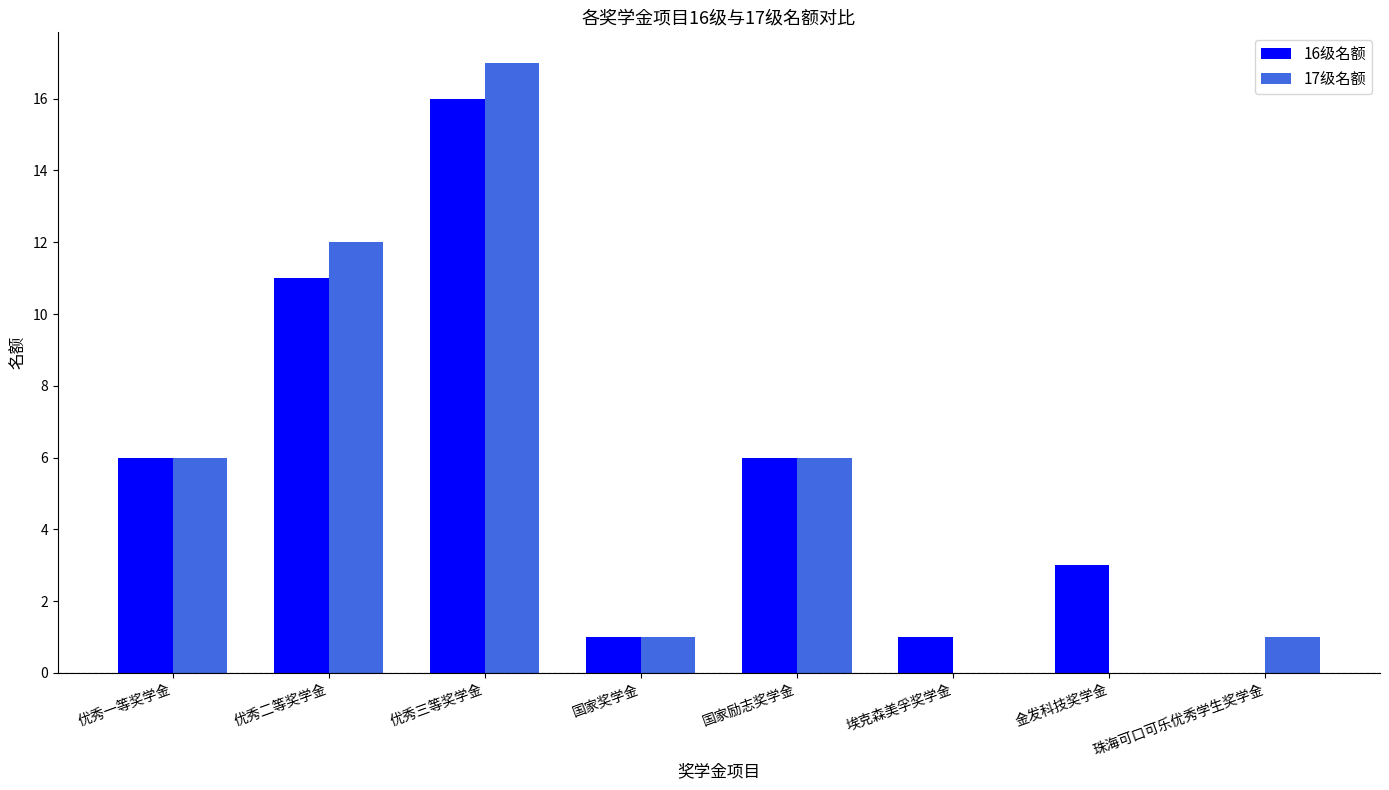

How many groups of bars are there?

8